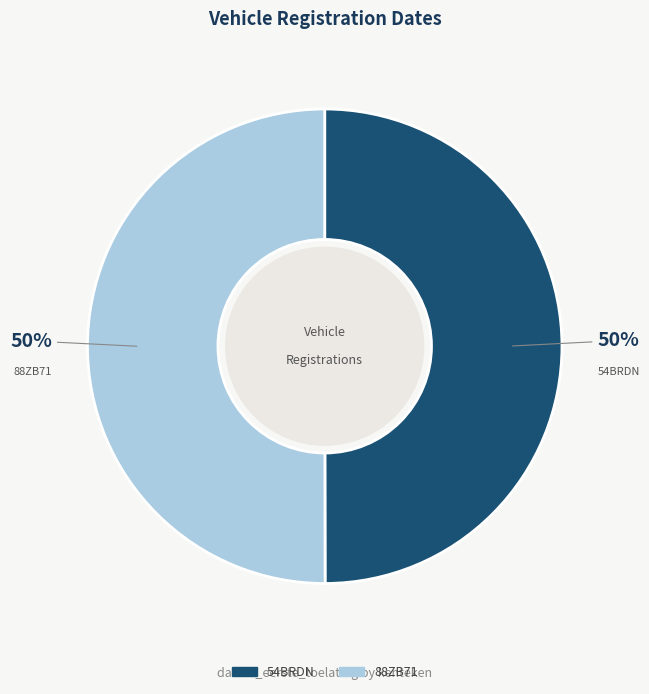

Count the number of slices in the pie.

2